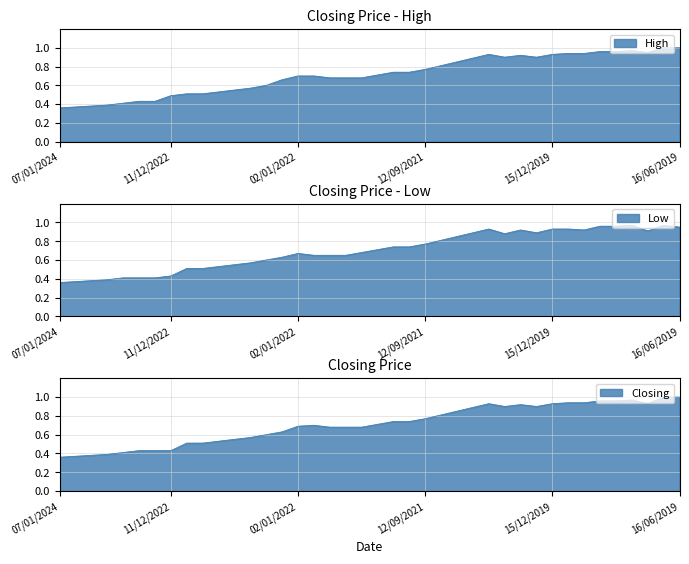

What is the minimum value for Low?

0.4